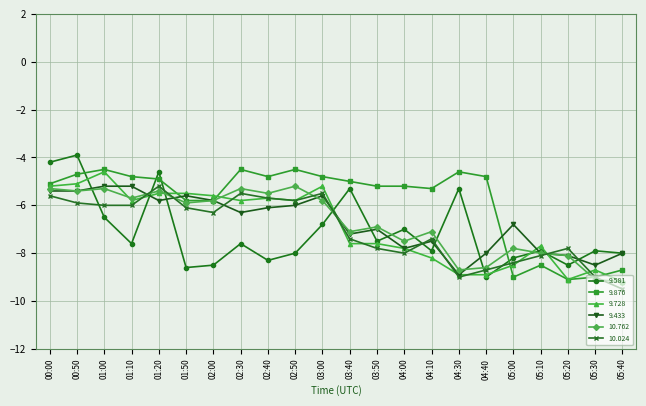

How many intersections are there between 9.876 and 9.581?

4